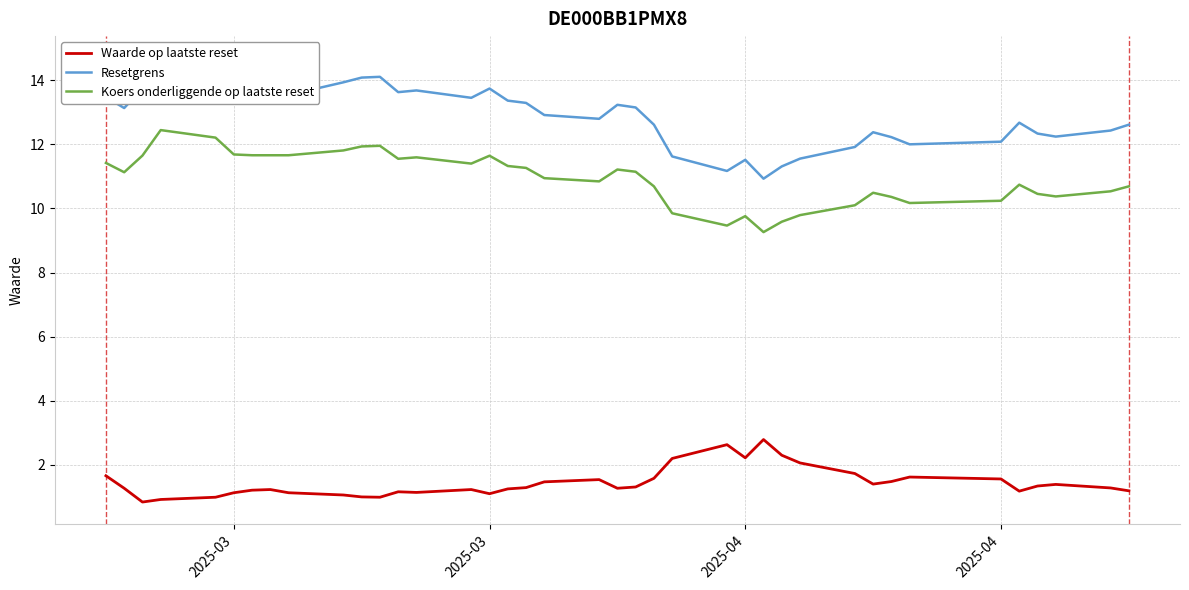

What is the average value of the Resetgrens series?

12.9